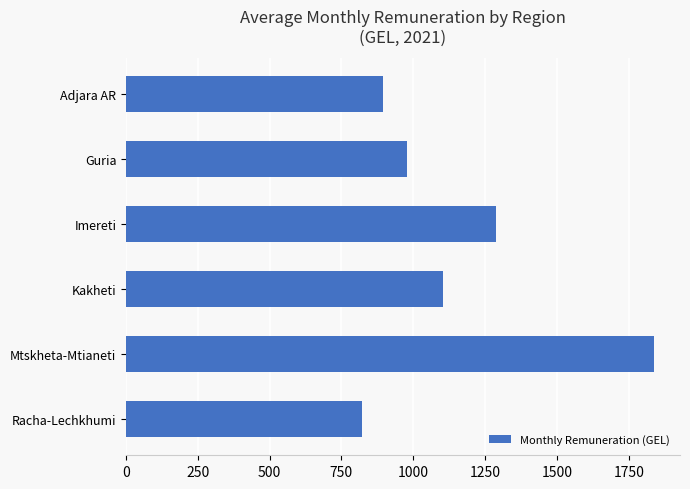

The chart shows a value of 286.2 at Racha-Lechkhumi. True or false?

False